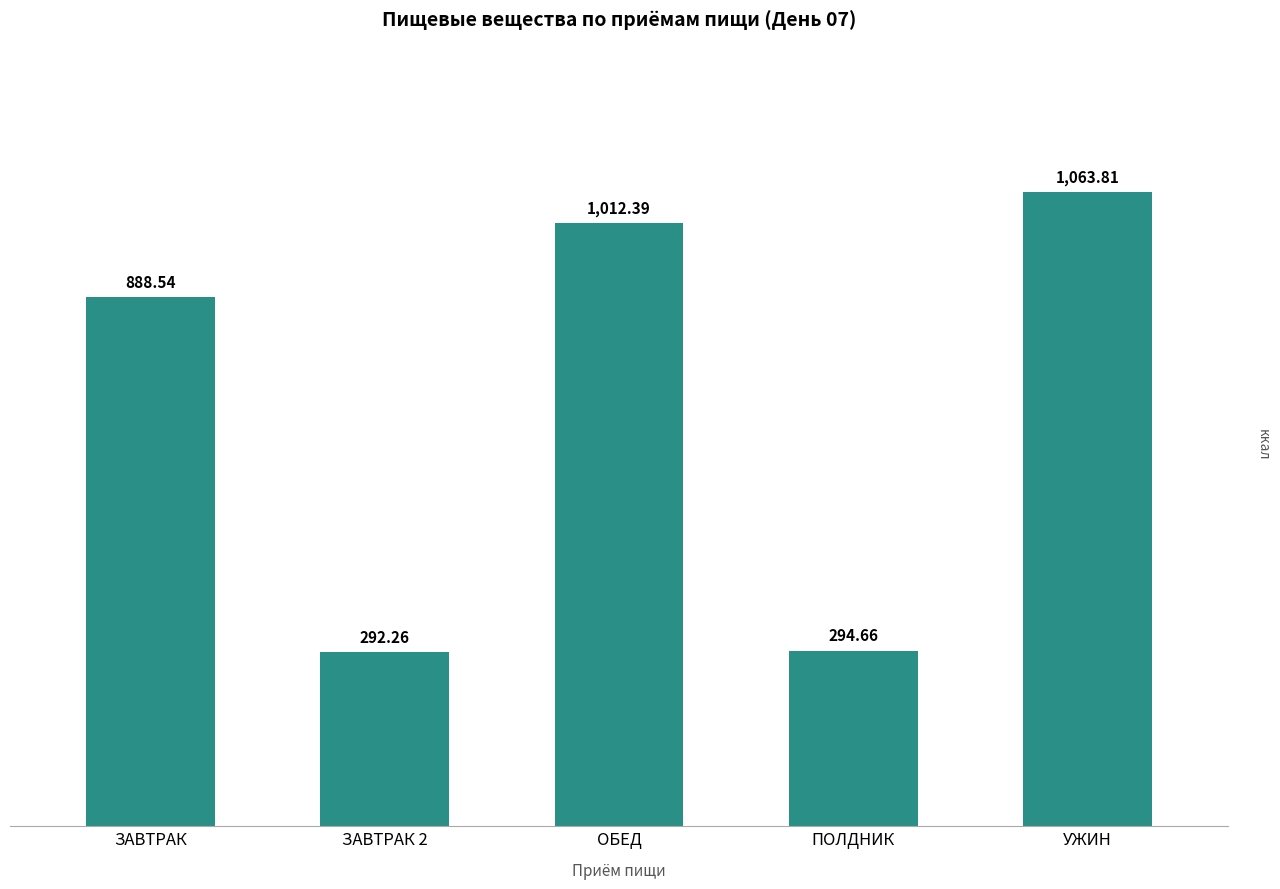

How many bars are there in total?

5